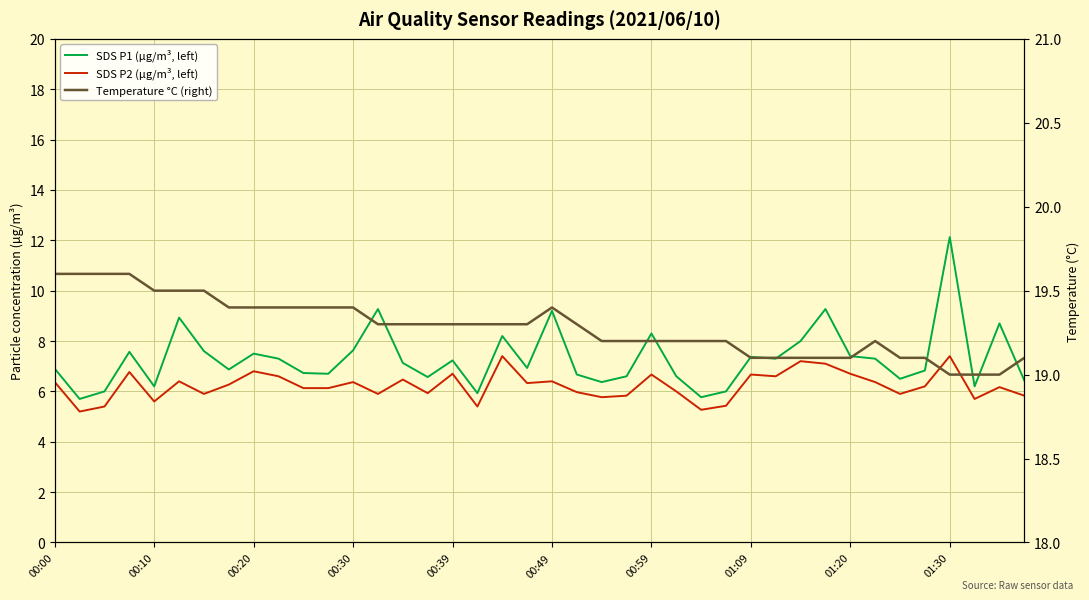

What position from the right is 00:00?

40